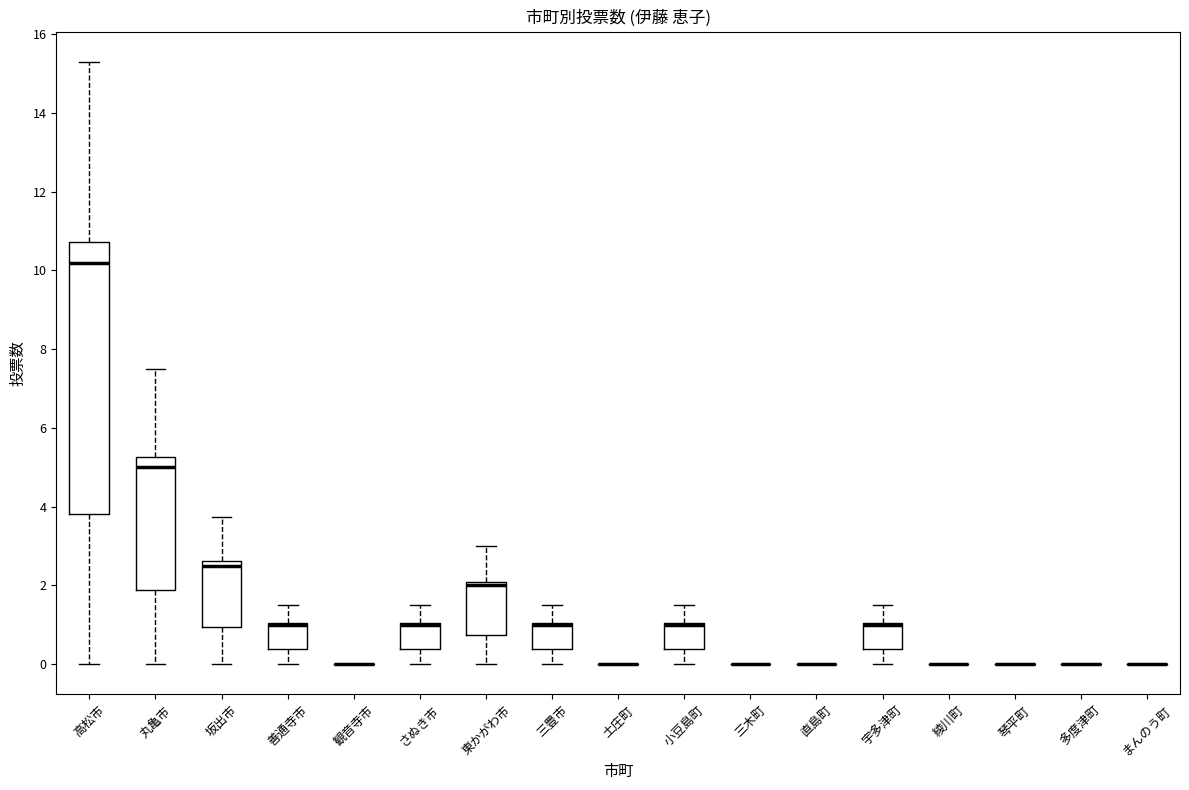

Which box is the tallest, from its lower edge to its upper edge?

高松市